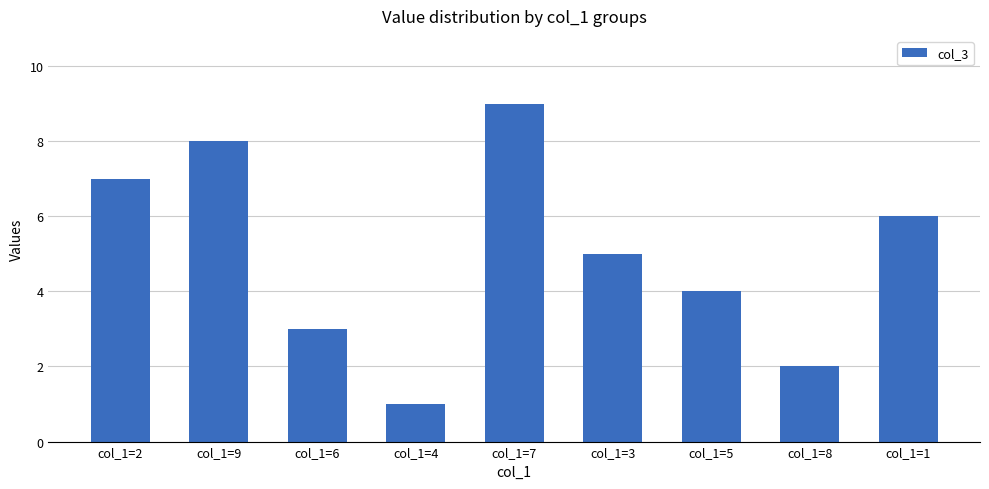

How many bars are there in total?

9